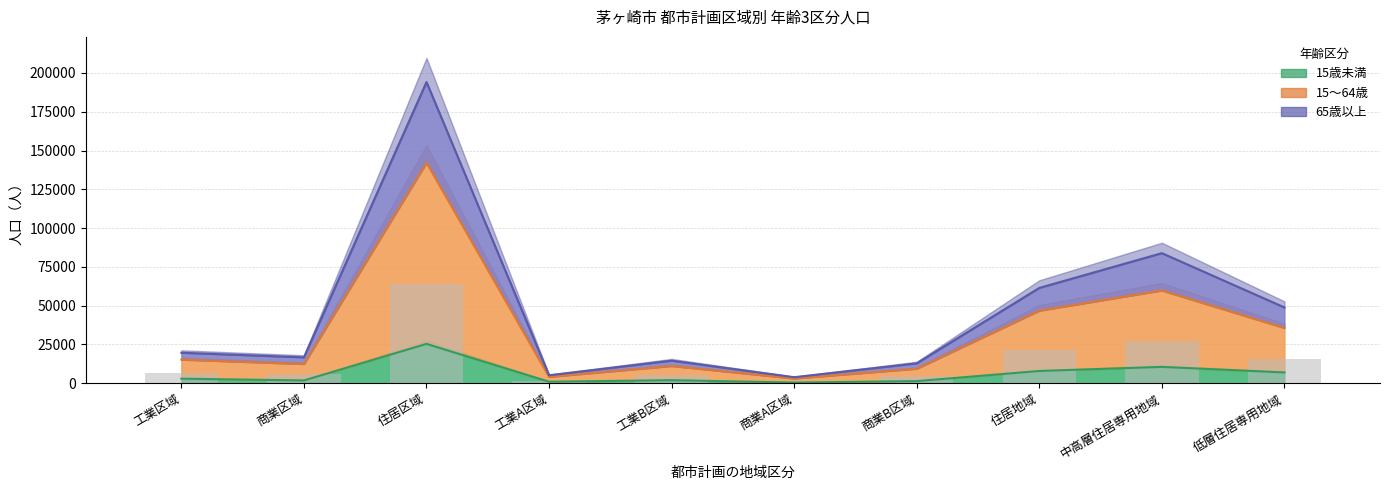

Rank the series at 商業A区域 from highest to lowest value.

65歳以上, 15～64歳, 15歳未満